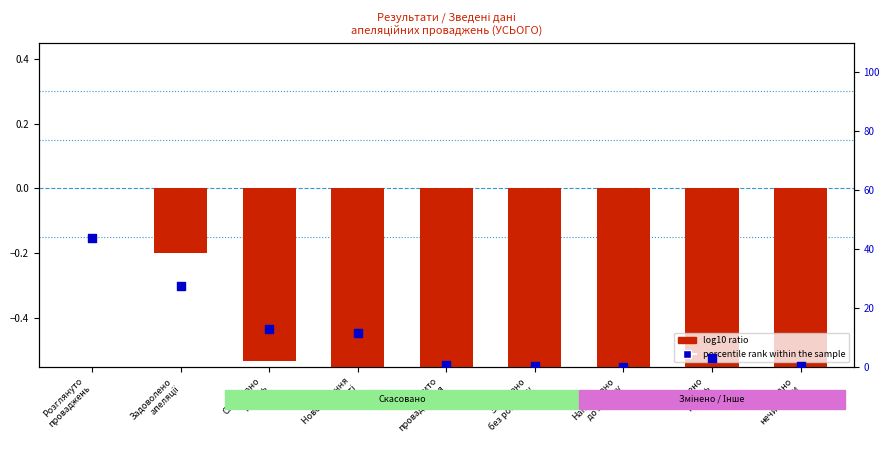

At how many categories does at least one series exceed 10?

4